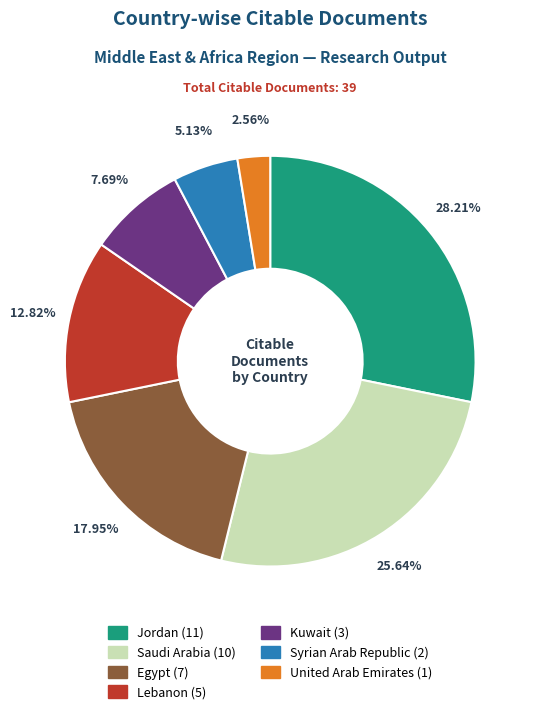

Does any single category account for the majority?

No